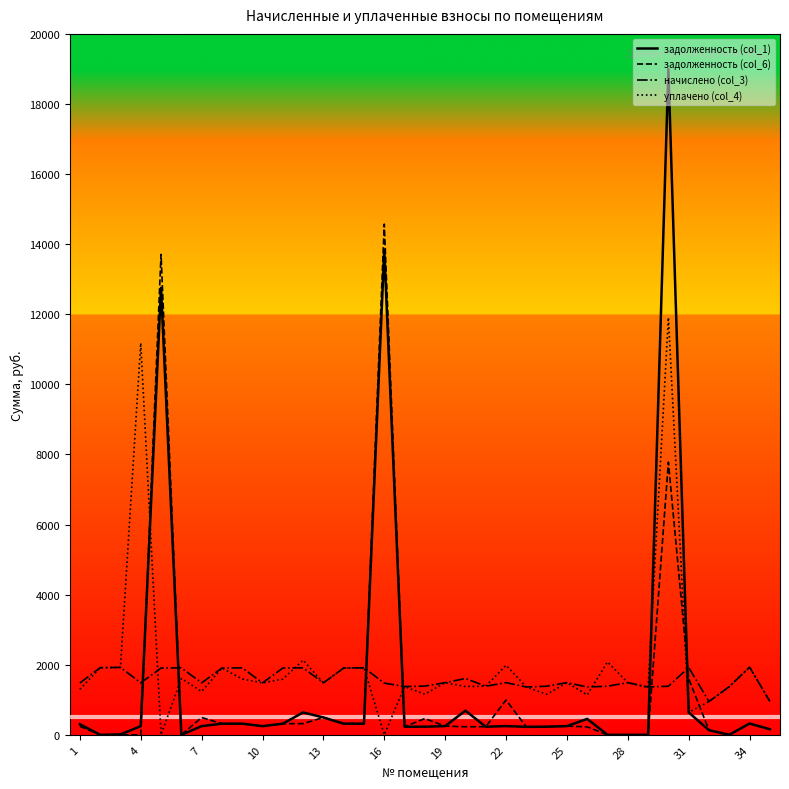

Rank the series by their maximum value, from highest to lowest.

задолженность (col_1), задолженность (col_6), уплачено (col_4), начислено (col_3)